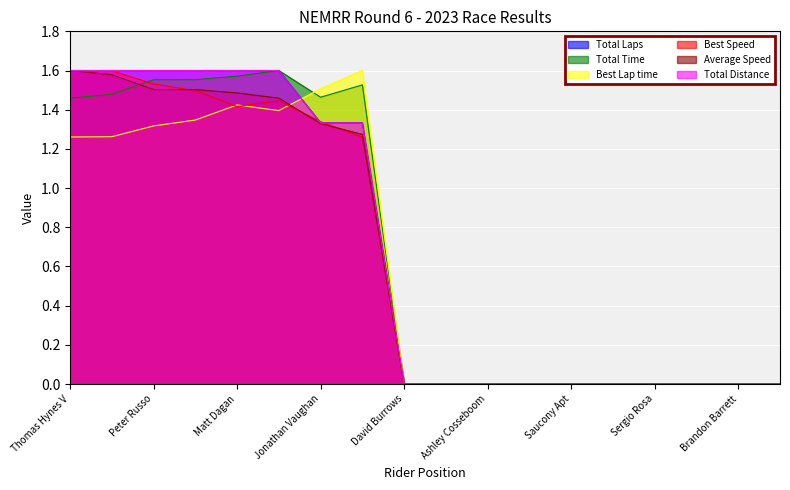

List the series in order of their peak value, lowest first.

Total Laps, Total Time, Best Lap time, Best Speed, Average Speed, Total Distance